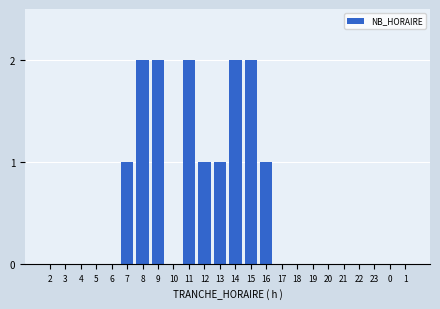

Reading left to right, list all the values displayed in this chart.

2=0	3=0	4=0	5=0	6=0	7=1	8=2	9=2	10=0	11=2	12=1	13=1	14=2	15=2	16=1	17=0	18=0	19=0	20=0	21=0	22=0	23=0	0=0	1=0